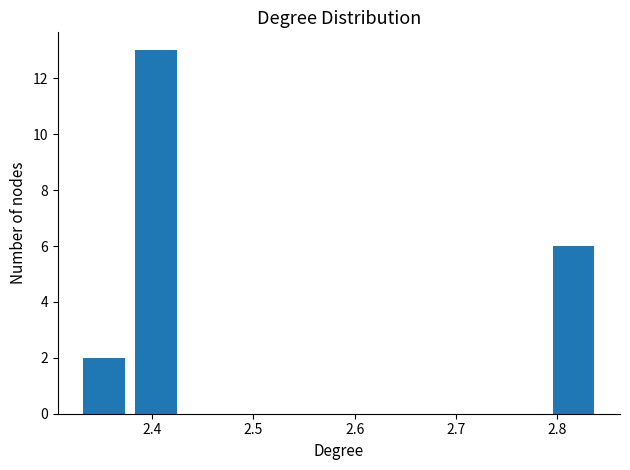

Reading left to right, transcribe this chart: for each bar, give the range it covers on the x-axis and its height. Neither the bar edges nor the heights are printed on the chart, so give them approximately, as read against the axes.

2.33 to 2.38: 2
2.38 to 2.43: 13
2.43 to 2.48: 0
2.48 to 2.53: 0
2.53 to 2.58: 0
2.58 to 2.64: 0
2.64 to 2.69: 0
2.69 to 2.74: 0
2.74 to 2.79: 0
2.79 to 2.84: 6